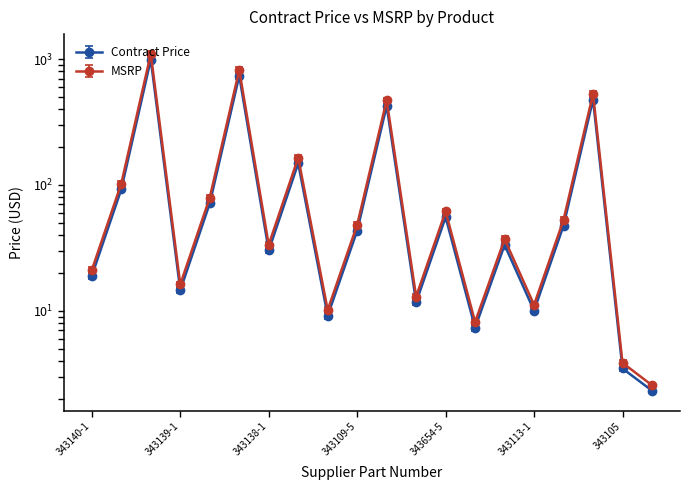

Reading right to left, transcribe all the data shown in this chart.

Contract Price: 343116=2.4	343105=3.7	343113-55=500.3	343113-5=49.9	343113-1=10.5	349924-5=35.0	349924-1=7.7	343654-5=58.2	343654-1=12.3	343109-55=445.7	343109-5=45.5	343109-1=9.6	343138-5=155.7	343138-1=31.7	343139-55=773.7	343139-5=74.9	343139-1=15.3	343140-55=1040.0	343140-5=97.0	343140-1=19.9
MSRP: 343116=2.4	343105=3.7	343113-55=503.0	343113-5=50.2	343113-1=10.6	349924-5=35.2	349924-1=7.7	343654-5=58.6	343654-1=12.3	343109-55=448.1	343109-5=45.7	343109-1=9.7	343138-5=156.6	343138-1=31.8	343139-55=777.8	343139-5=75.3	343139-1=15.4	343140-55=1045.6	343140-5=97.6	343140-1=20.0